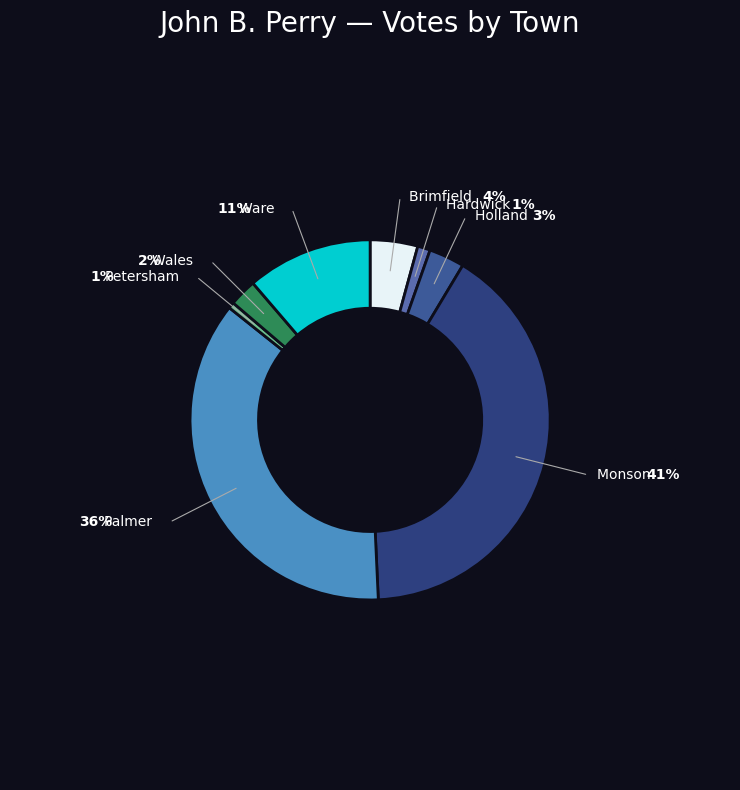

The Monson slice represents 41% of the pie. True or false?

True